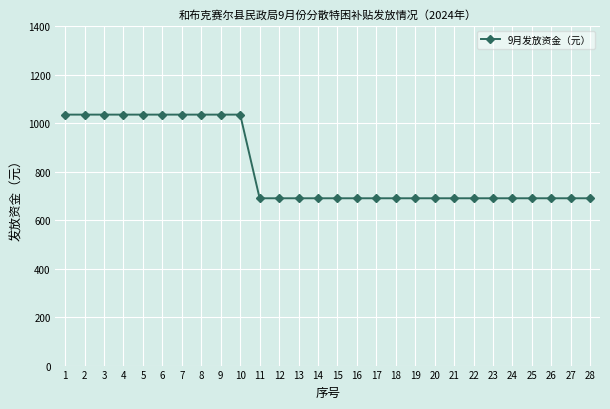

Is it true that the value at 25 is 690?

True